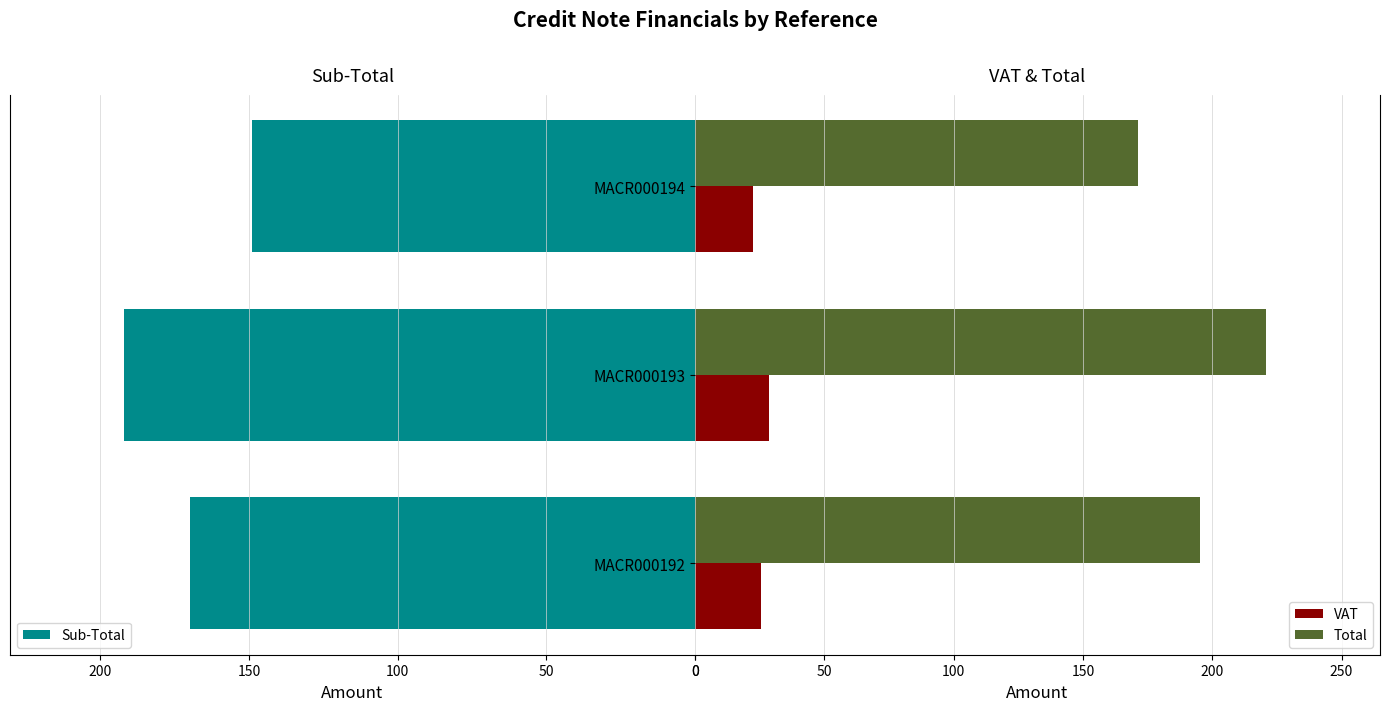

How many distinct data groups are displayed?

3